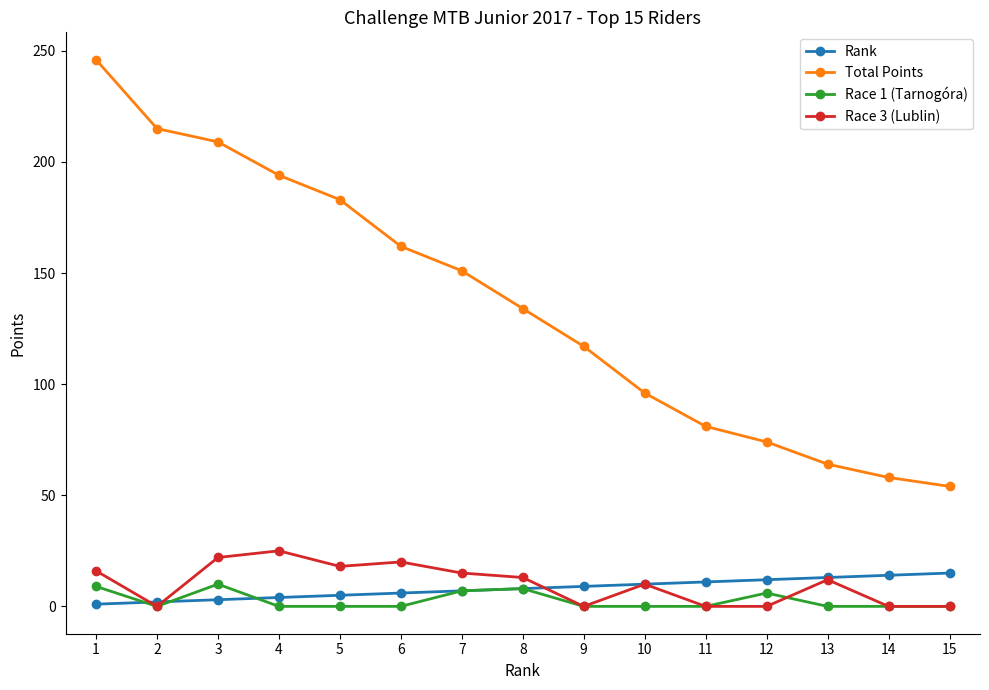

What is the highest value of the Total Points series?

246